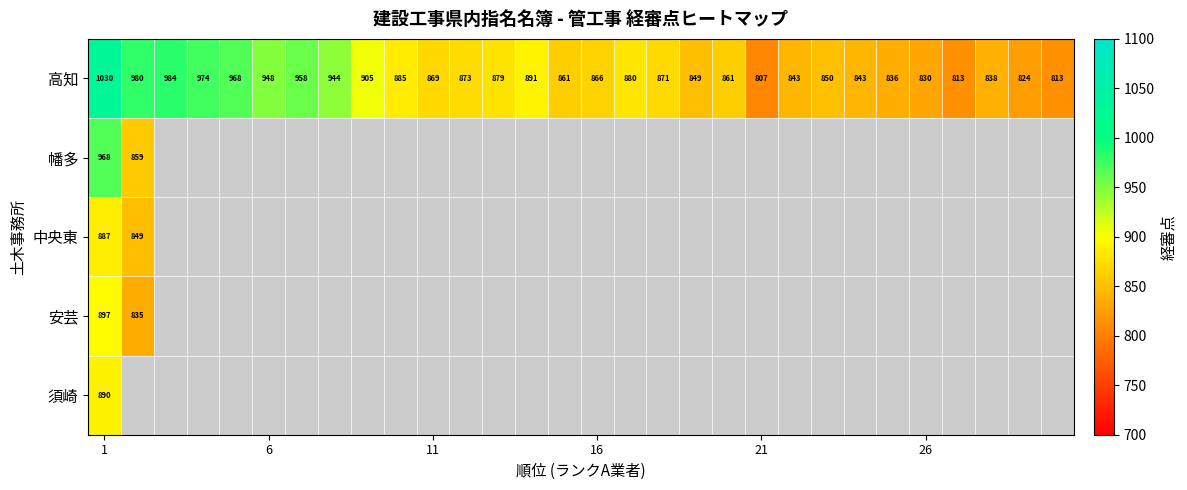

What is the average value of the 高知 series?

886